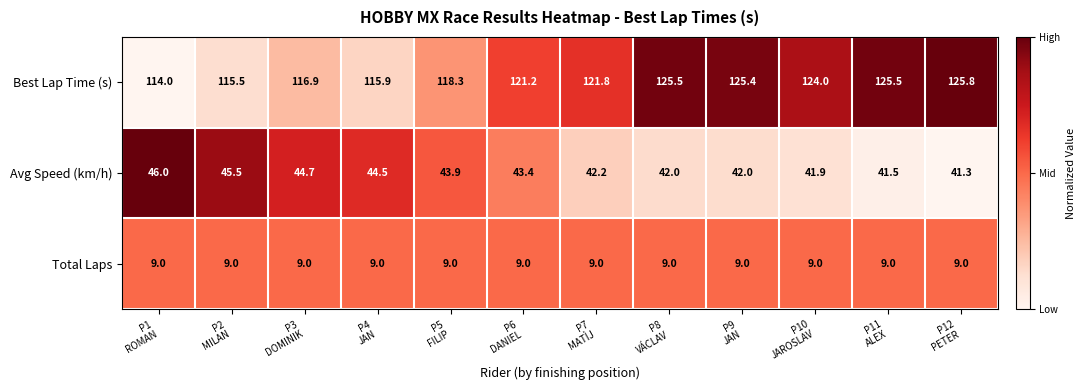

What is the maximum value for Avg Speed (km/h)?

46.0